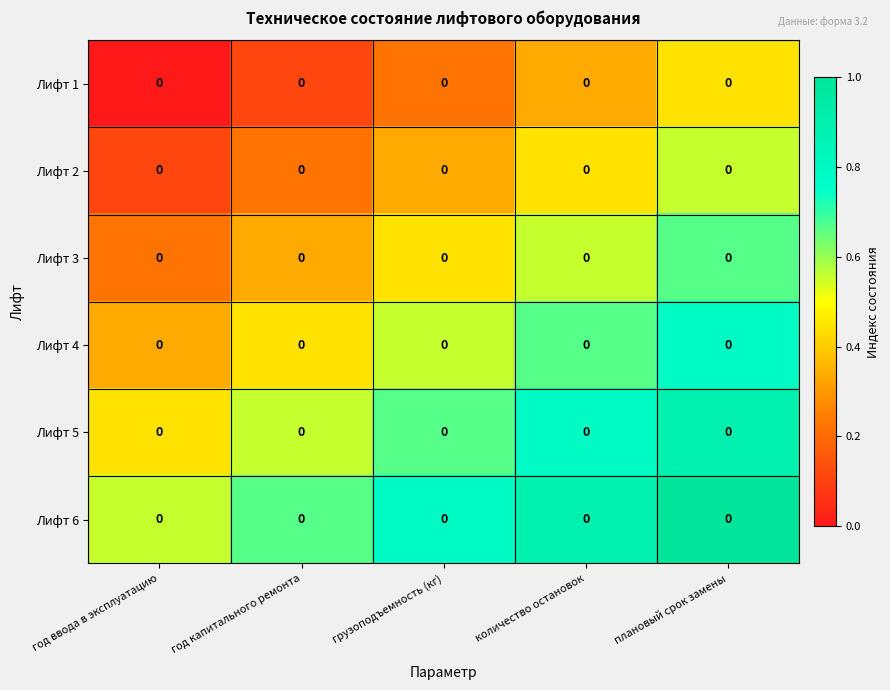

Rank the series by their average value, from highest to lowest.

Лифт 6, Лифт 5, Лифт 4, Лифт 3, Лифт 2, Лифт 1